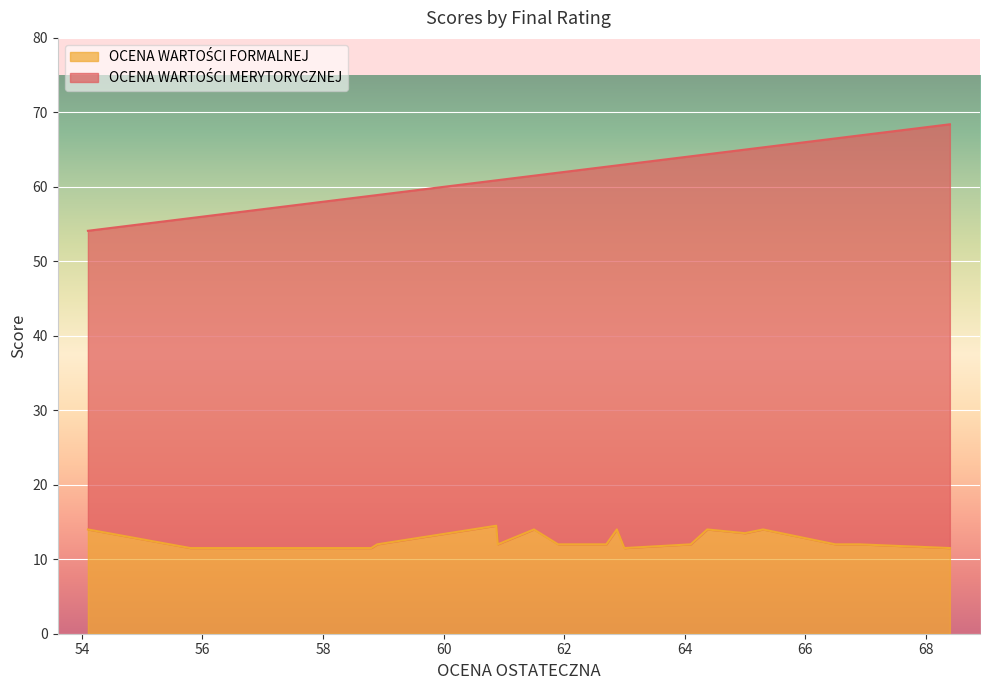

What is the average value of the OCENA WARTOŚCI FORMALNEJ series?

12.7